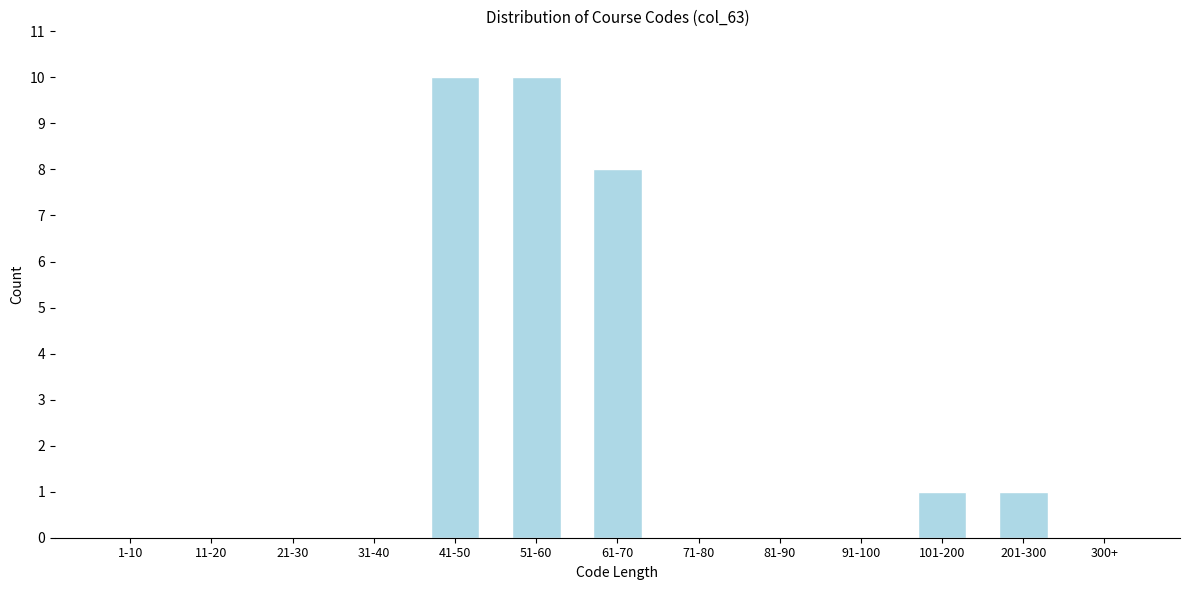

Reading left to right, extract all data points from this chart.

1-10=0	11-20=0	21-30=0	31-40=0	41-50=10	51-60=10	61-70=8	71-80=0	81-90=0	91-100=0	101-200=1	201-300=1	300+=0